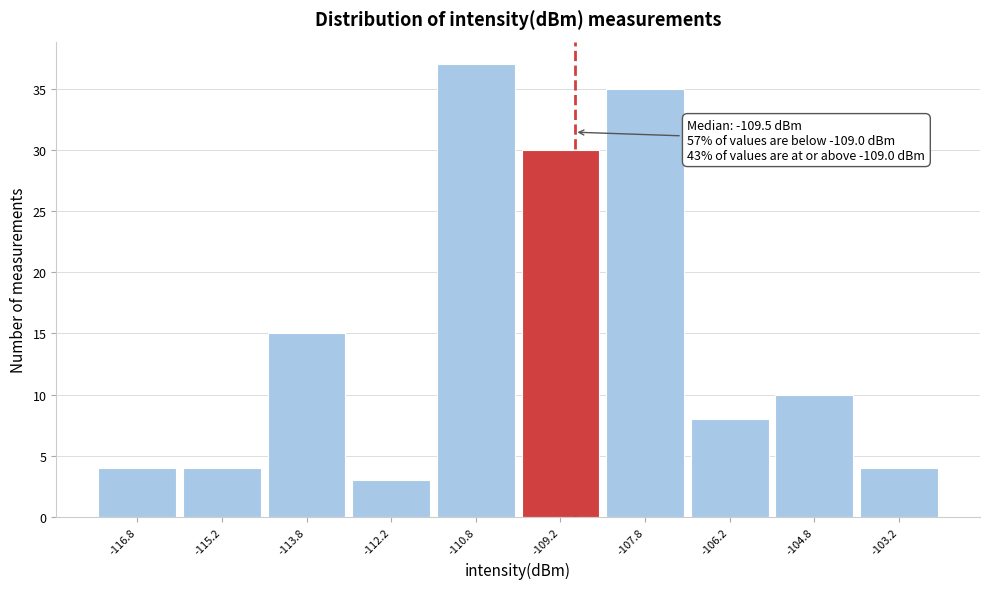

Over which range of the x-axis is the bar tallest?

-111.5 to -110.0